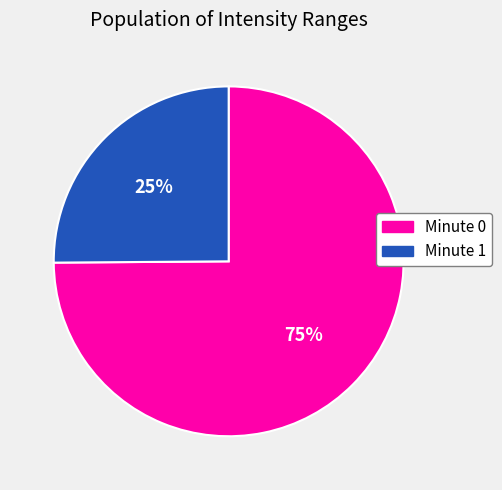

Is there any slice that represents more than half of the pie?

Yes